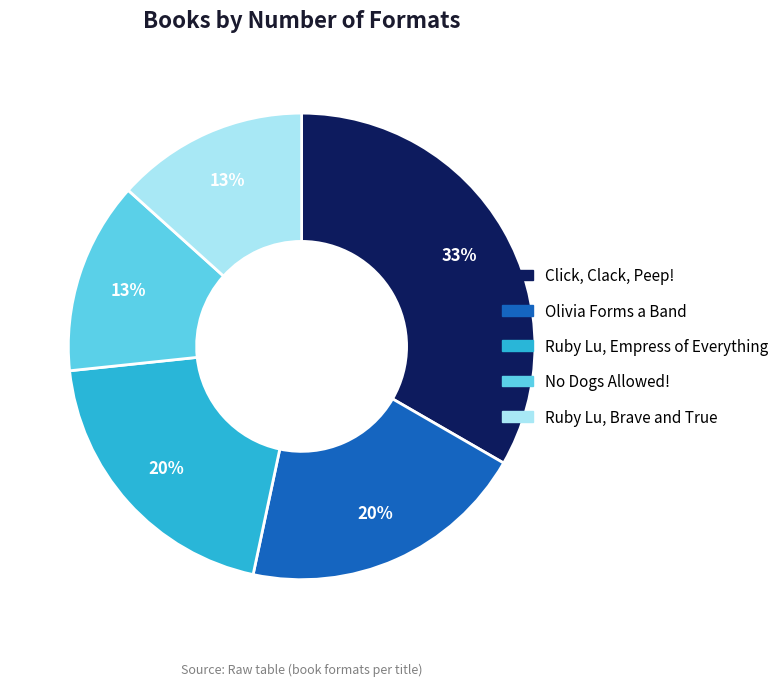

Which slice is the largest?

Click, Clack, Peep!